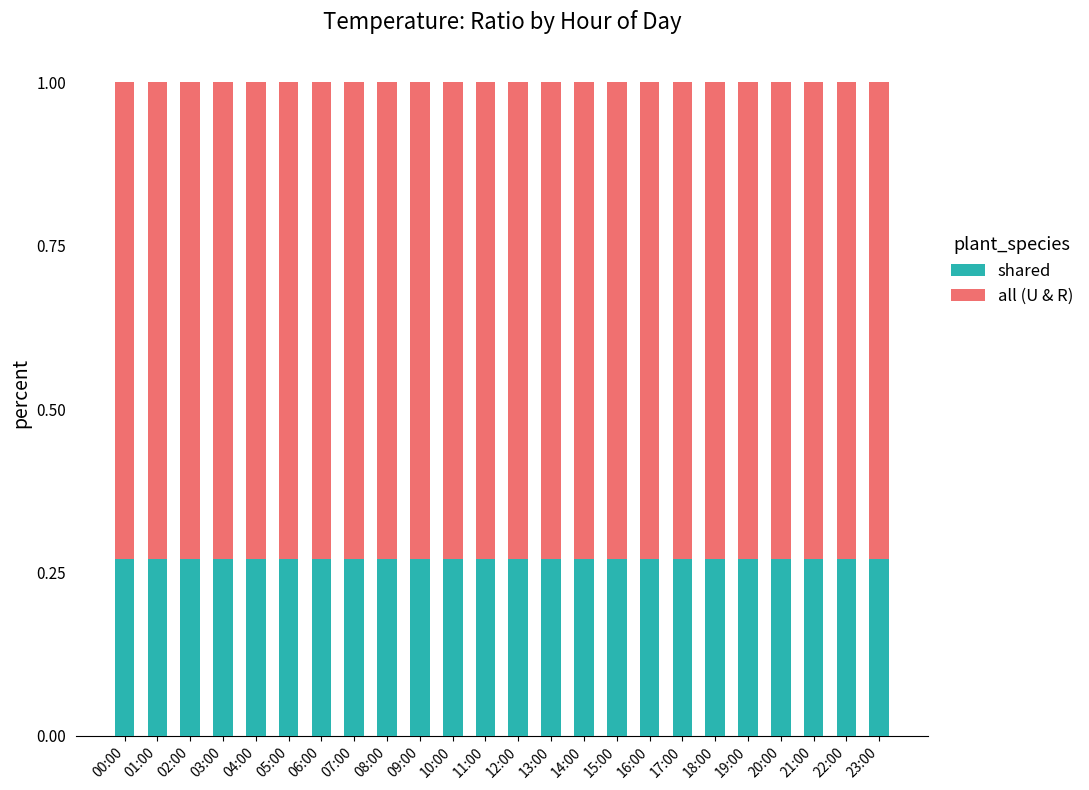

What is the total value across all series at 20:00?

1.0